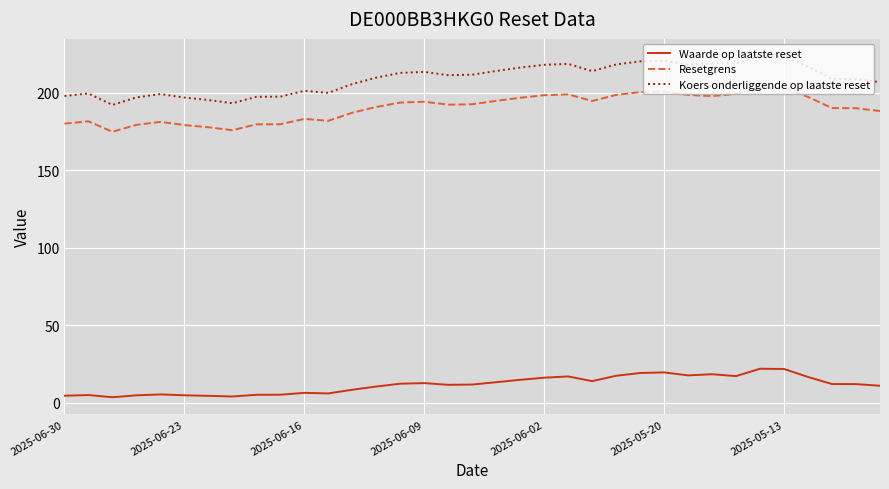

What are all the series names shown in the legend?

Waarde op laatste reset, Resetgrens, Koers onderliggende op laatste reset